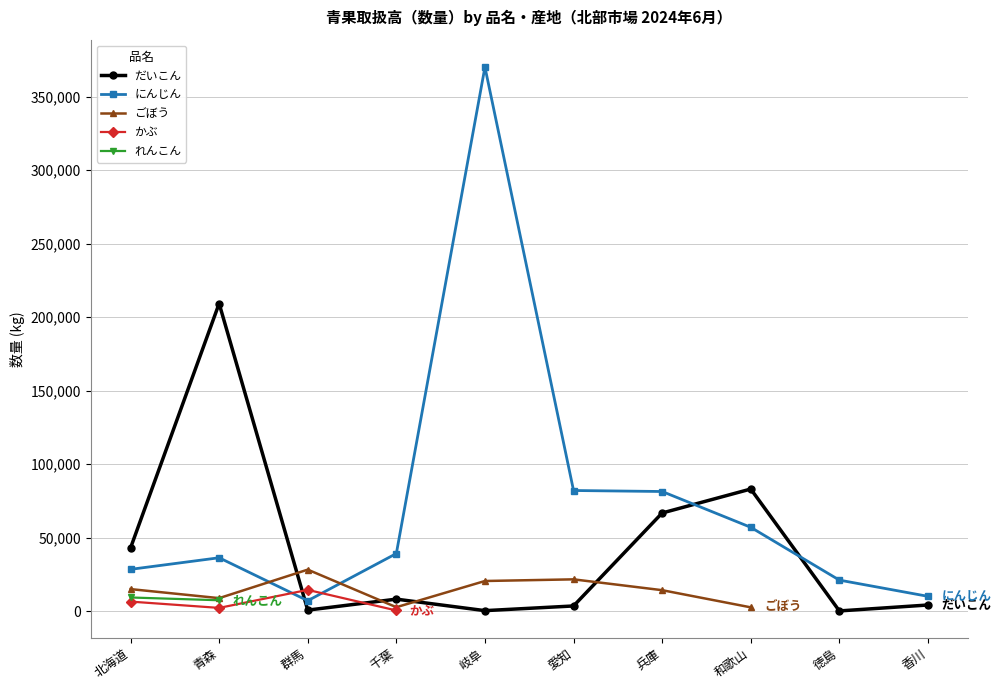

Where is the first local minimum for だいこん?

群馬